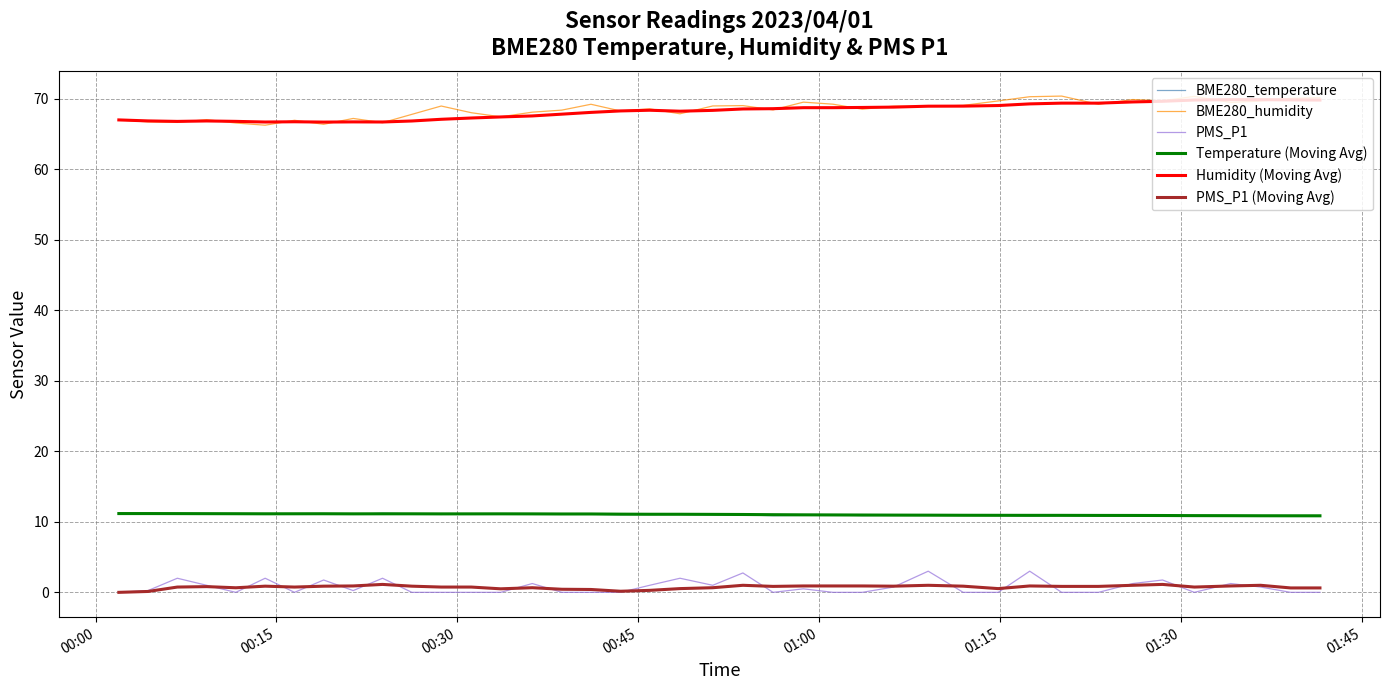

Which series has the widest spread of values?

BME280_humidity